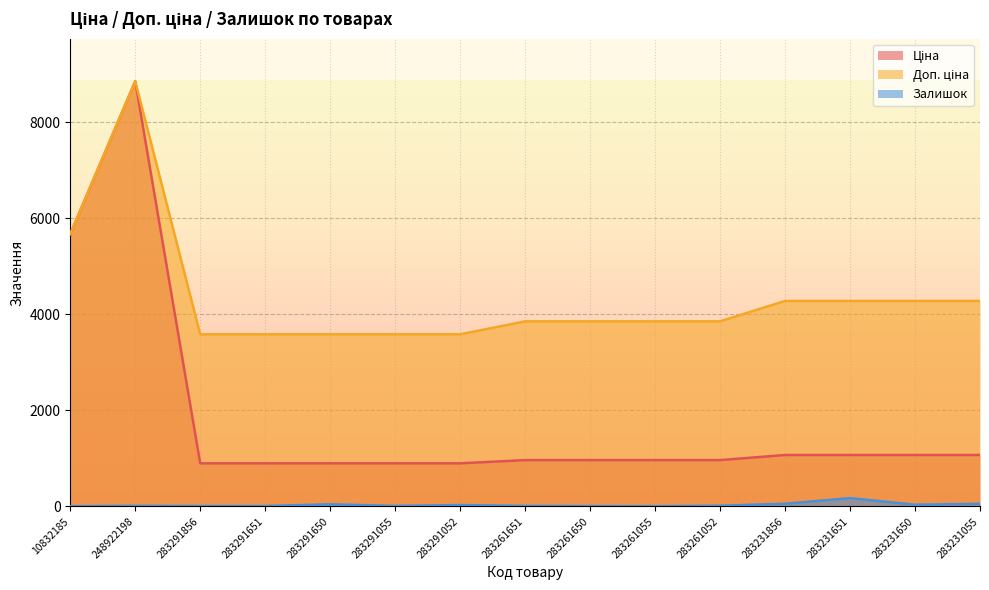

True or false: Залишок and Доп. ціна cross at least once.

False